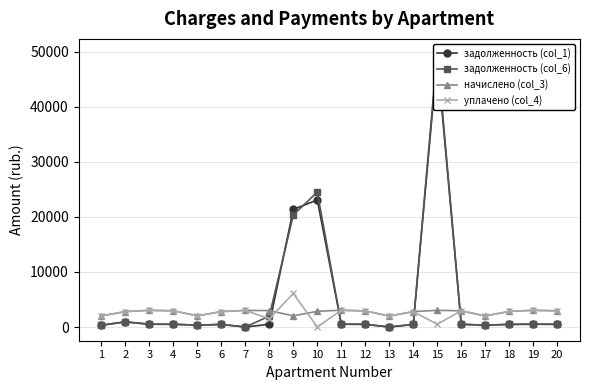

In задолженность (col_6), how many points are lower than both neighbors (excluding endpoints)?

4